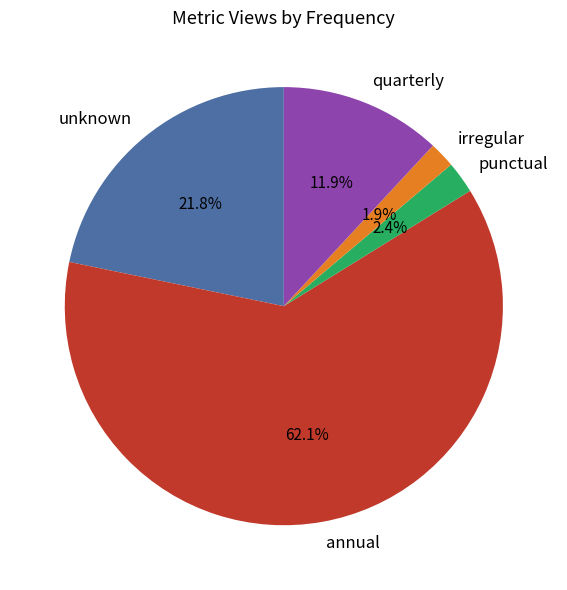

To the nearest percent, what is the combined percentage of unknown and punctual?

24%